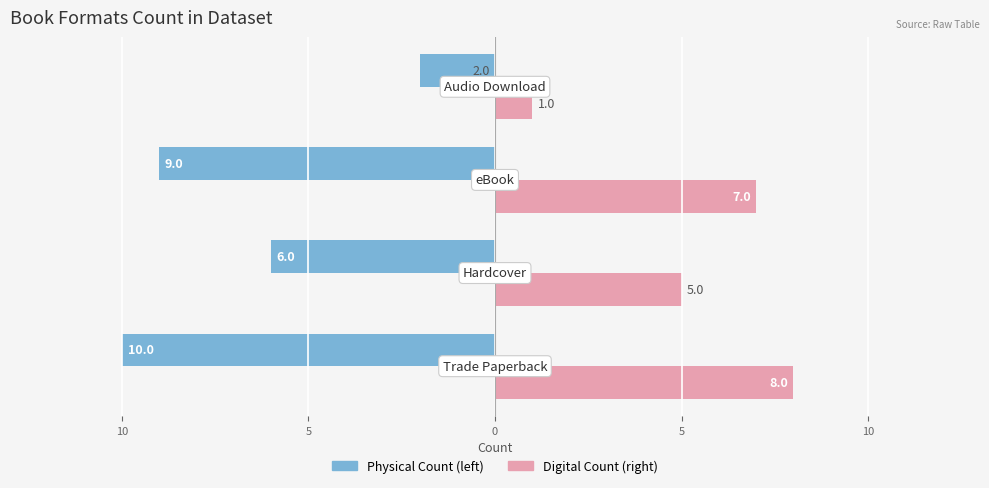

True or false: Trade Paperback / Hardcover has a value of -14 at 15.

False